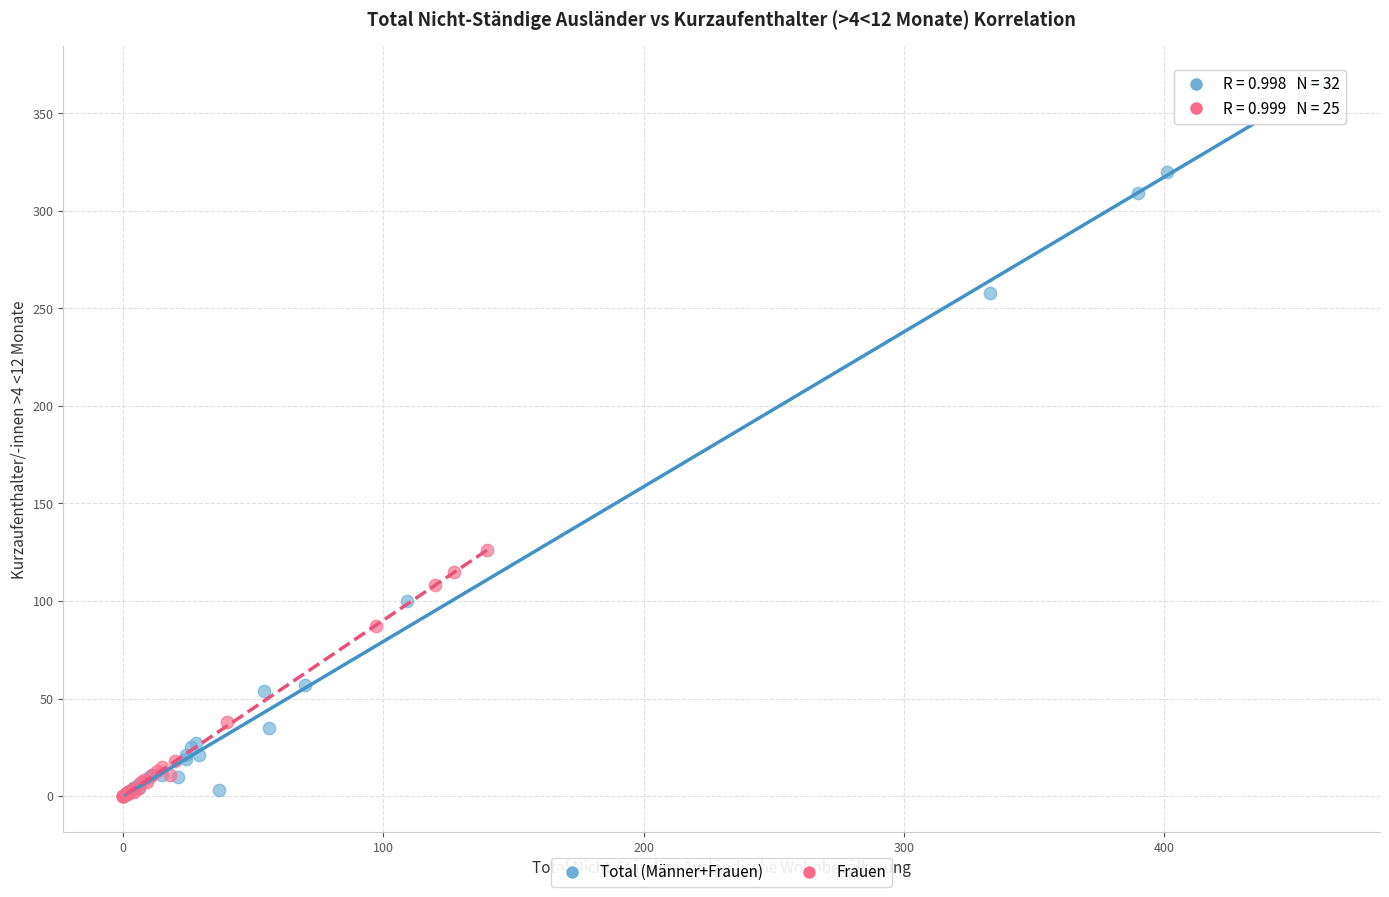

Which series contains the highest Y value?

Total (Männer+Frauen)